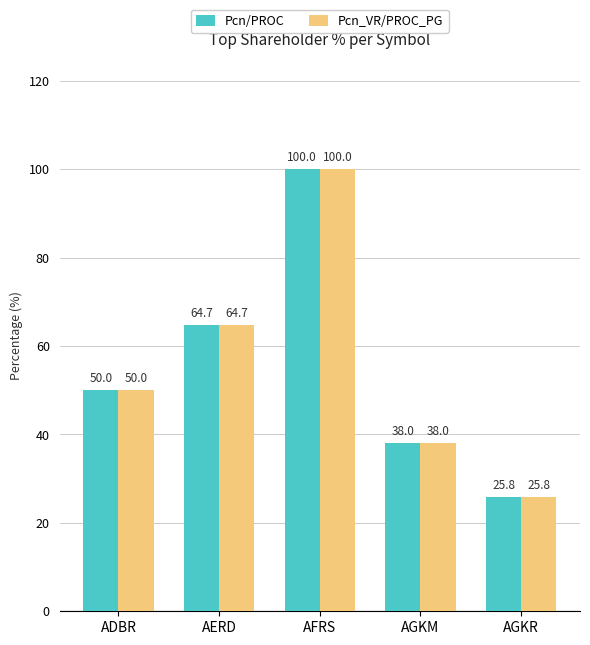

What is the value of the Pcn/PROC bar at the 3rd from the left?

100.0